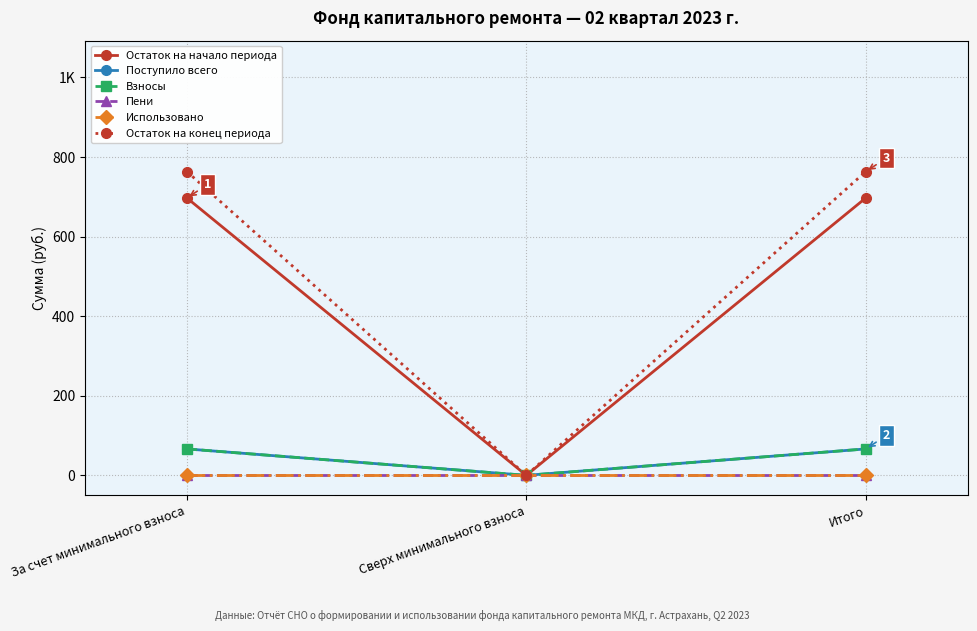

Rank the series by their maximum value, from highest to lowest.

Остаток на конец периода, Остаток на начало периода, Поступило всего, Взносы, Пени, Использовано